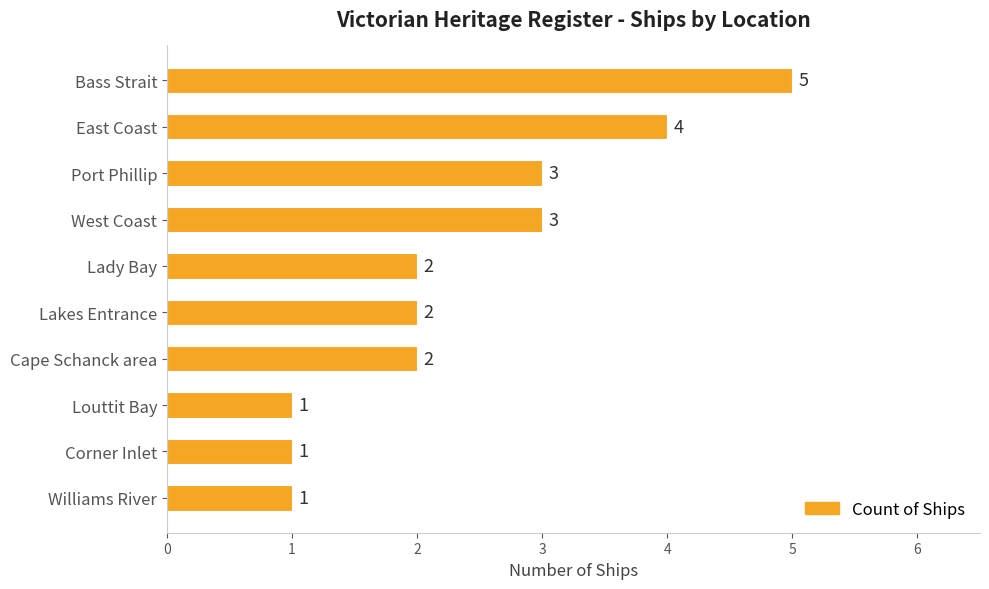

Reading bottom to top, transcribe all the data shown in this chart.

Williams River=1	Corner Inlet=1	Louttit Bay=1	Cape Schanck area=2	Lakes Entrance=2	Lady Bay=2	West Coast=3	Port Phillip=3	East Coast=4	Bass Strait=5